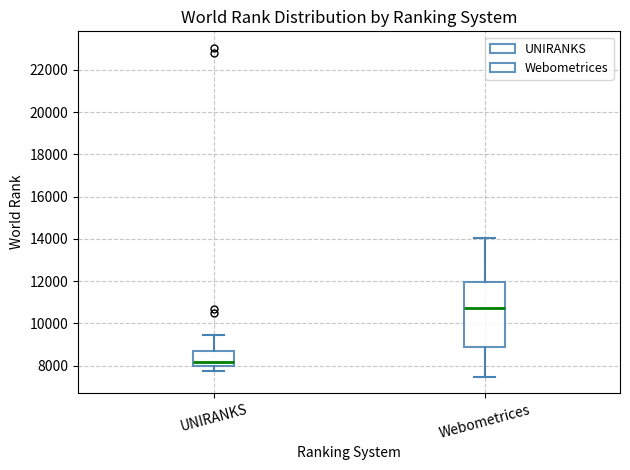

Comparing the boxes themselves (not the whiskers), which one is the tallest?

Webometrices